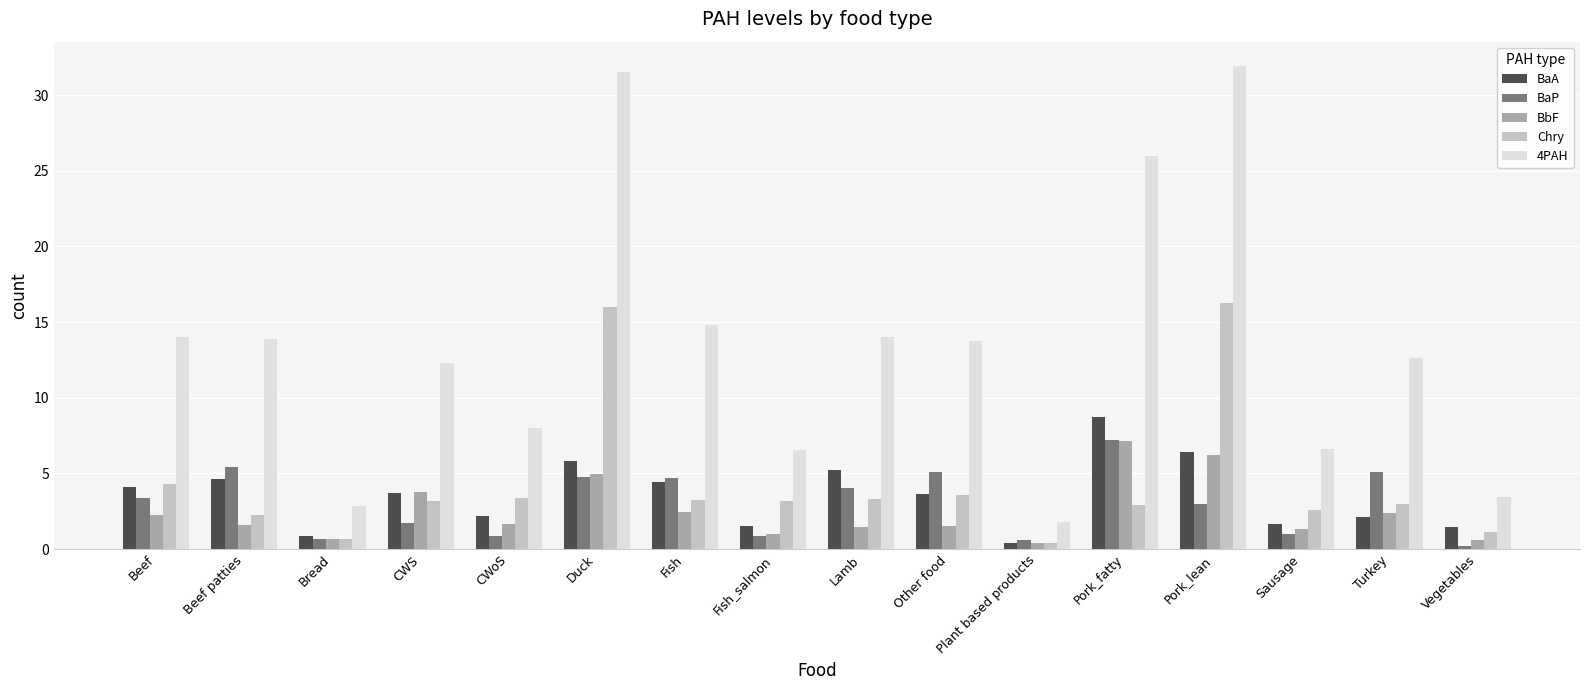

Does the chart contain any negative values?

No